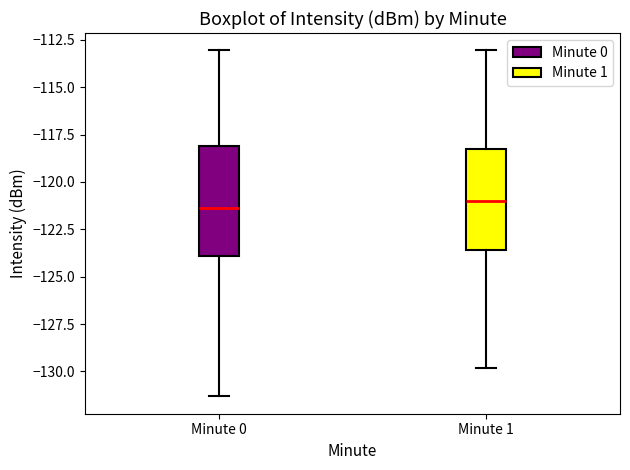

Where is the upper edge of the box for Minute 1 on the y-axis? The values are not printed on the chart, so give them approximately, as read against the axis.

-118.5